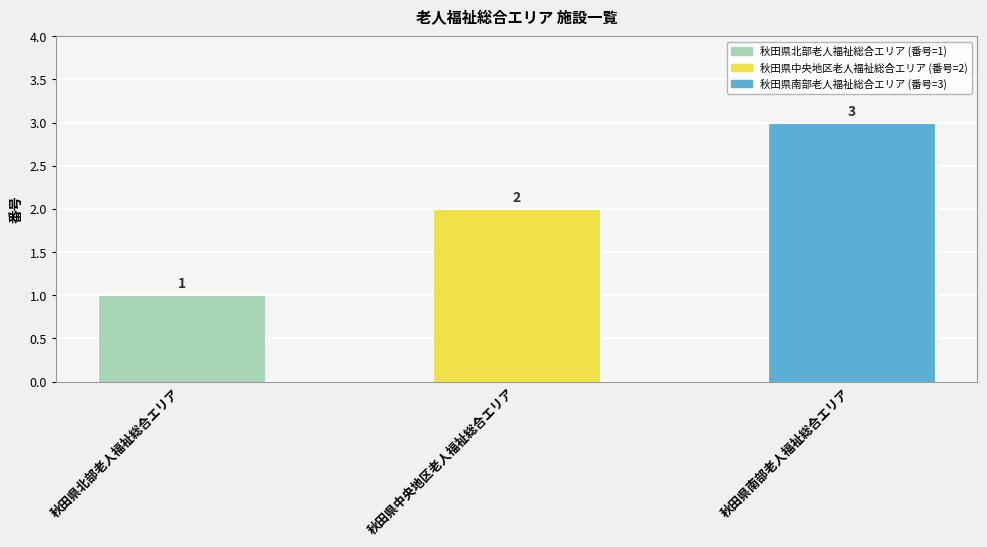

How many series are shown in this chart?

1